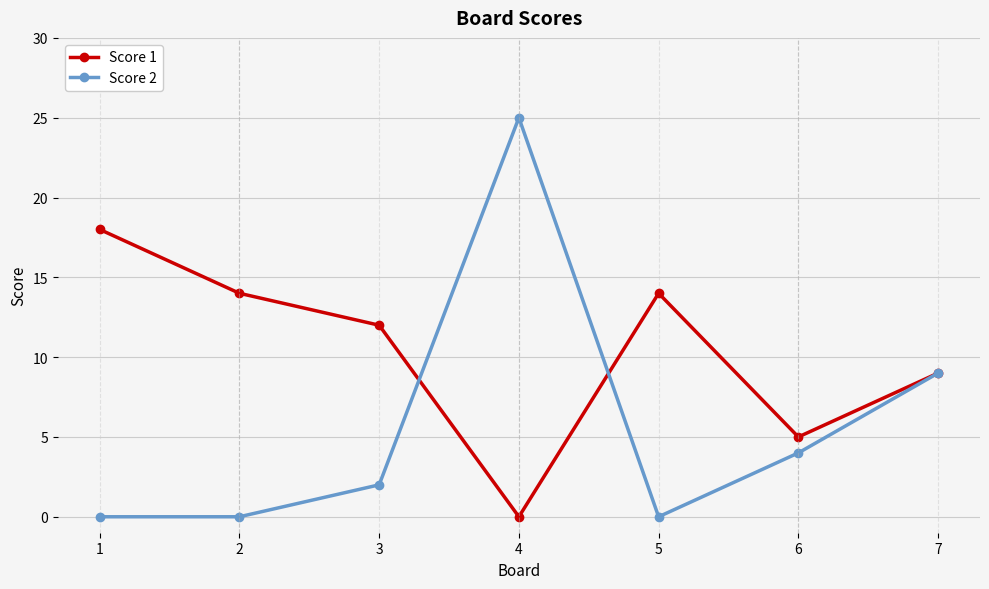

In Score 1, how many points are lower than both neighbors (excluding endpoints)?

2